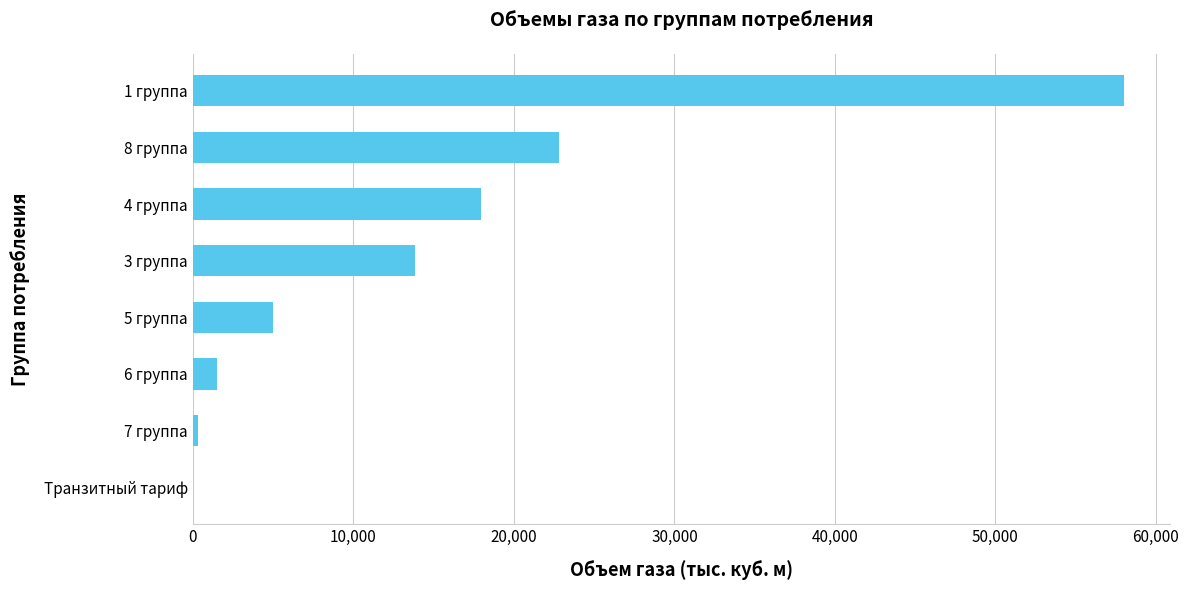

What is the change in value from 4 группа to 1 группа?

+40066.0